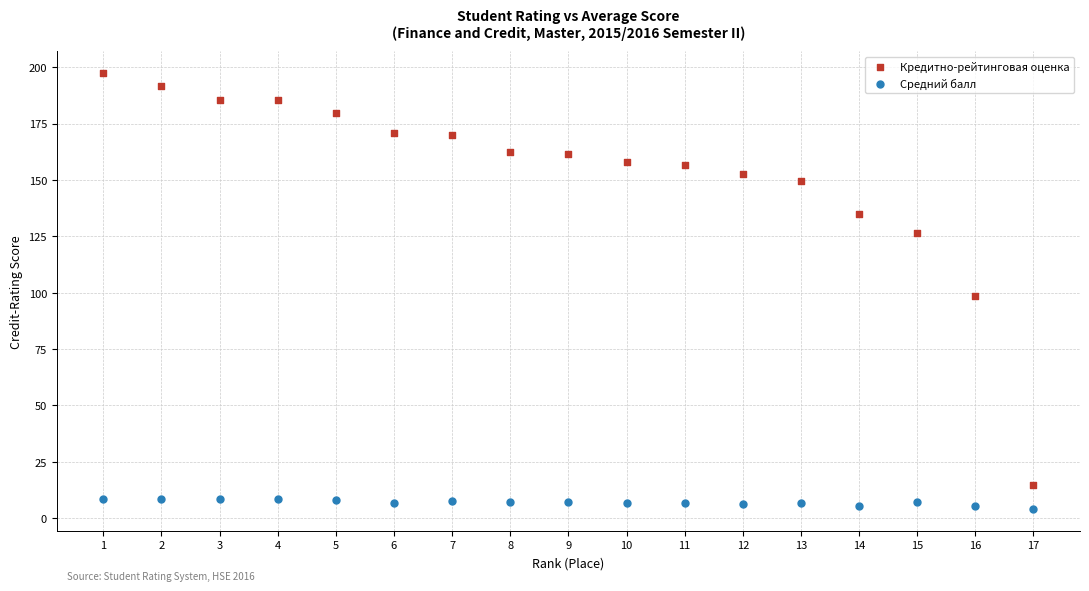

Which series contains the lowest Y value?

Средний балл